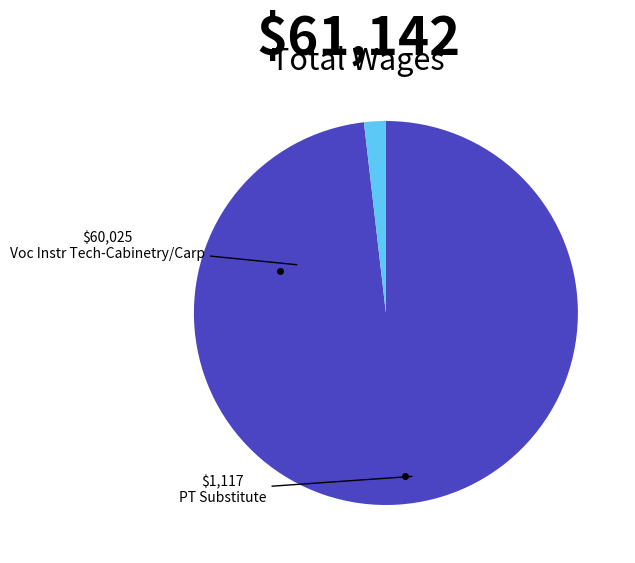

Combined, do PT Substitute and Voc Instr Tech-Cabinetry/Carp account for over 50%?

Yes